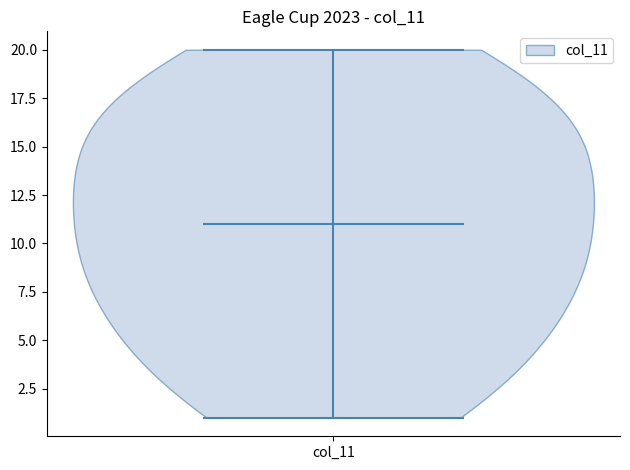

What is the lowest point the violin for col_11 reaches on the y-axis? The values are not printed on the chart, so give them approximately, as read against the axis.

1